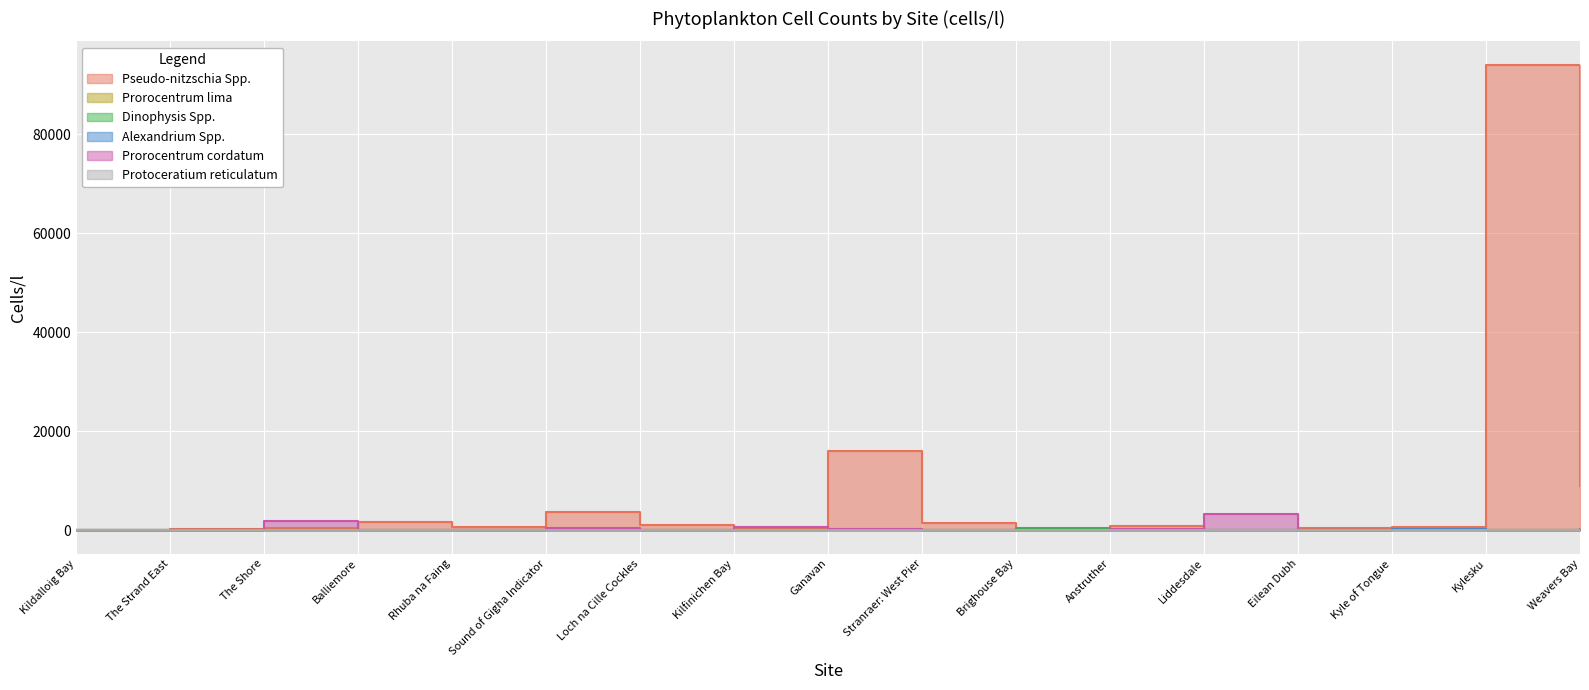

At which label does Pseudo-nitzschia Spp. first exceed 660?

Balliemore